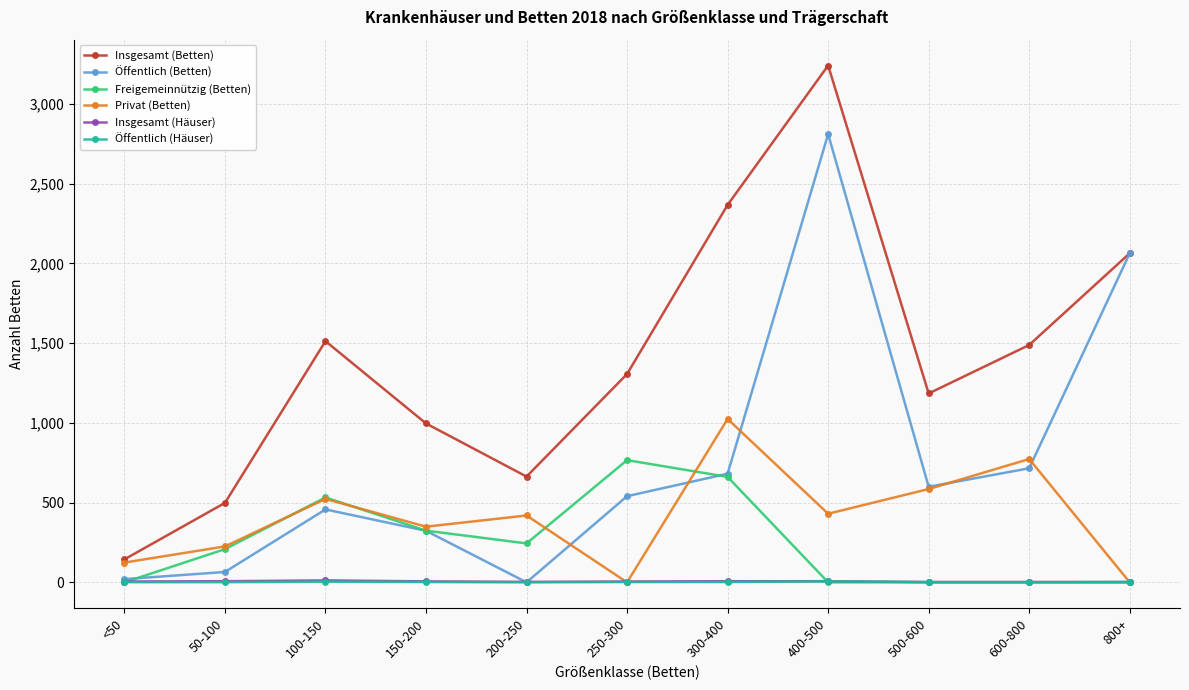

What is the approximate value of Privat (Betten) at 300-400, to the nearest 10?

1020